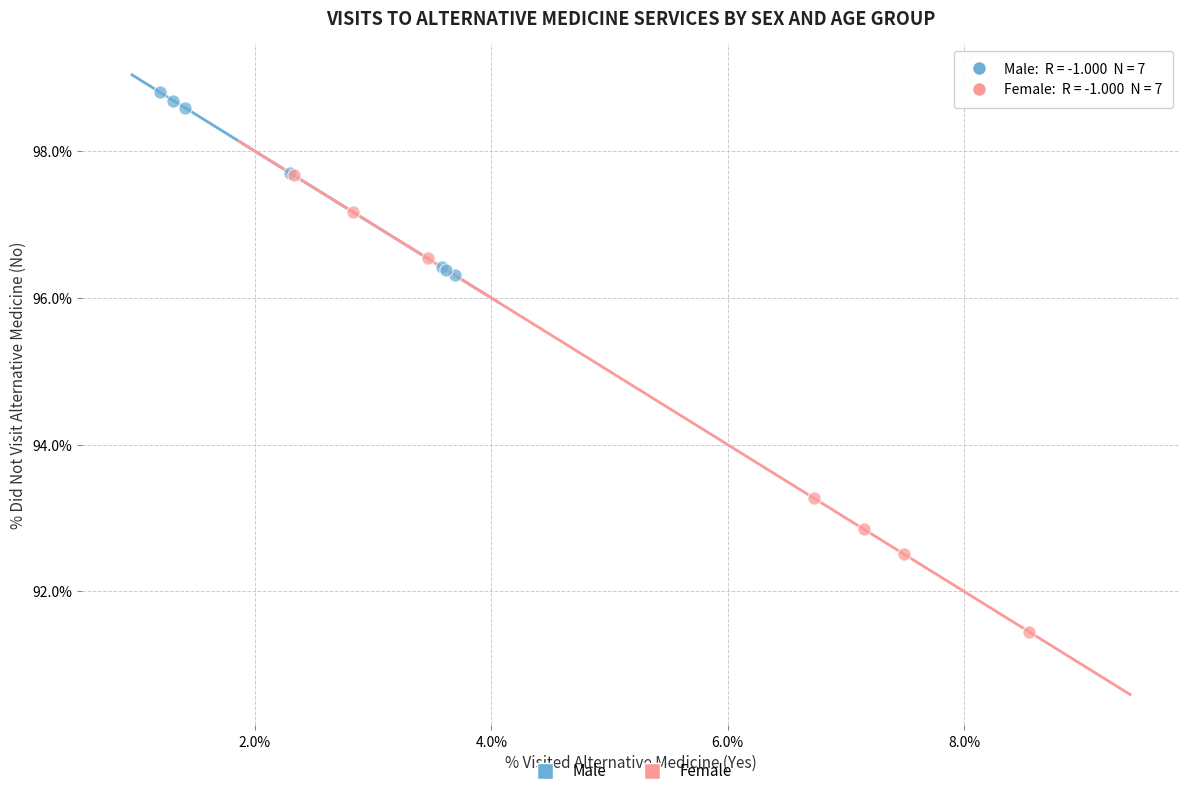

Which series has the widest spread of Y values?

Female